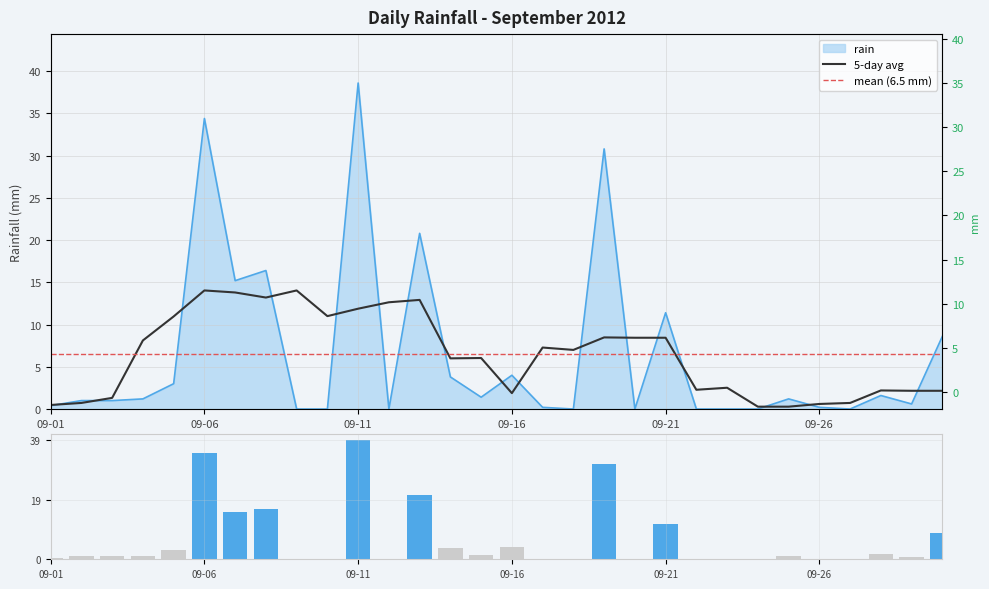

Which category has the highest value across all series?

09-11